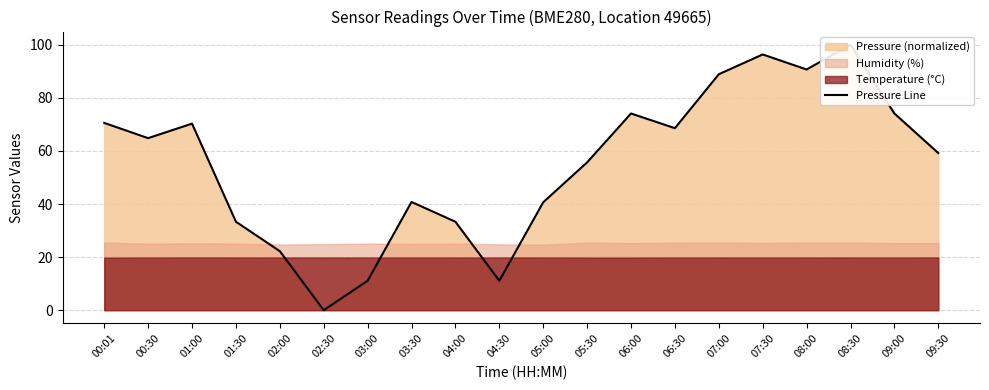

What is the sum of the values at 07:00 and 06:00?

163.0